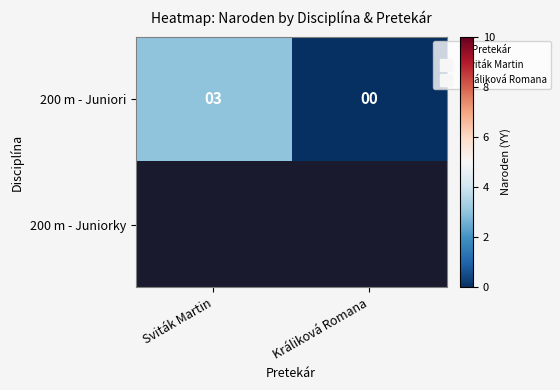

At which category does the chart reach its minimum across all series?

Králiková Romana